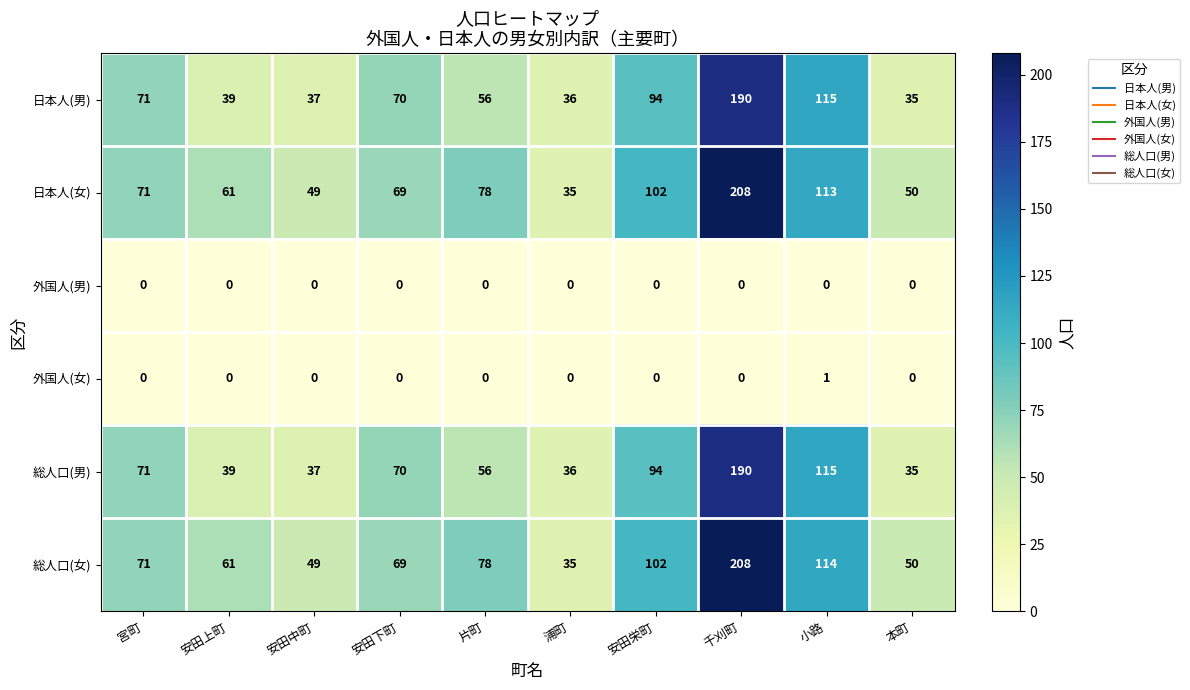

At which category is the sum across all series the highest?

千刈町